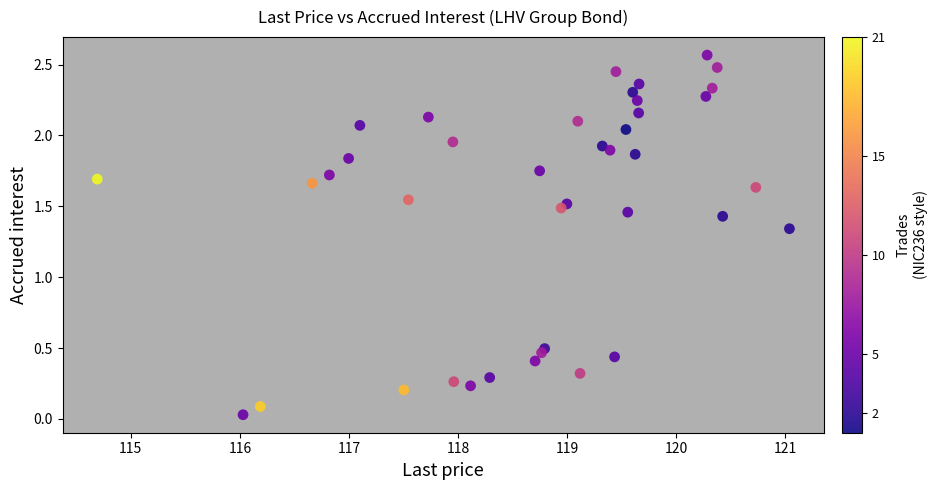

What is the range of X values (max minus min)?

6.4